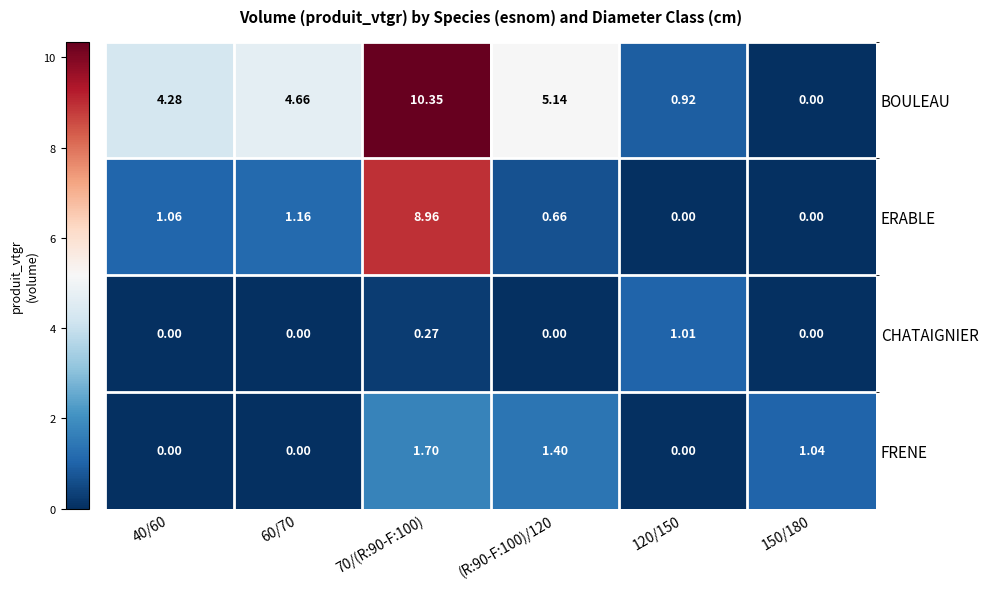

List the series in order of their peak value, highest first.

BOULEAU, ERABLE, FRENE, CHATAIGNIER